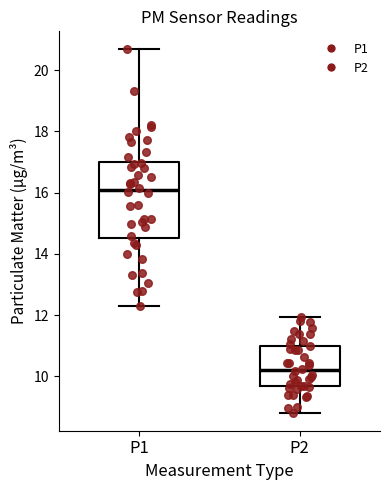

Where does the upper whisker of the box for P1 end on the y-axis? The values are not printed on the chart, so give them approximately, as read against the axis.

20.6